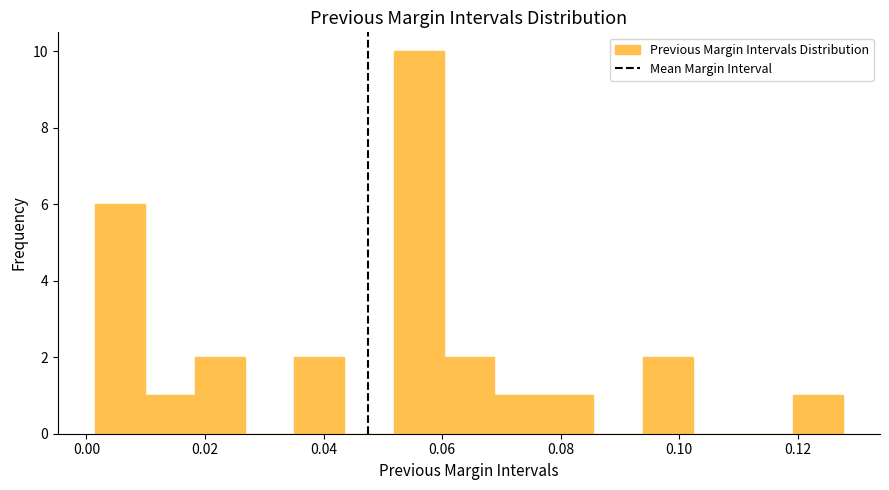

How tall is the bar that spans 0.052 to 0.060 on the x-axis? Neither the bar edges nor the heights are printed on the chart, so give them approximately, as read against the axes.

10